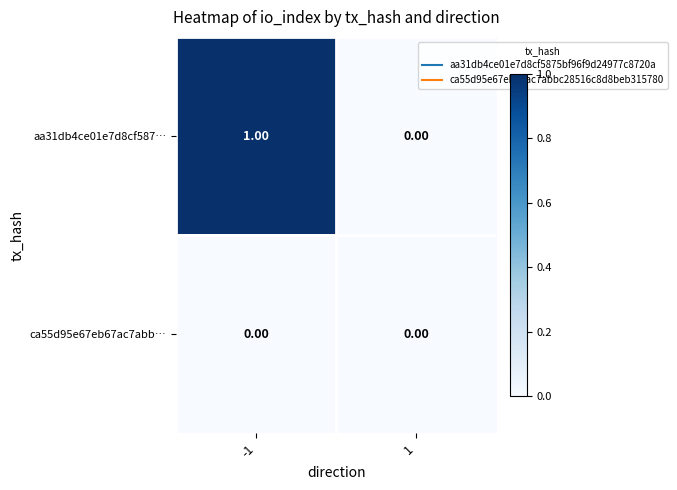

Which series has the largest total across all categories?

aa31db4ce01e7d8cf587…